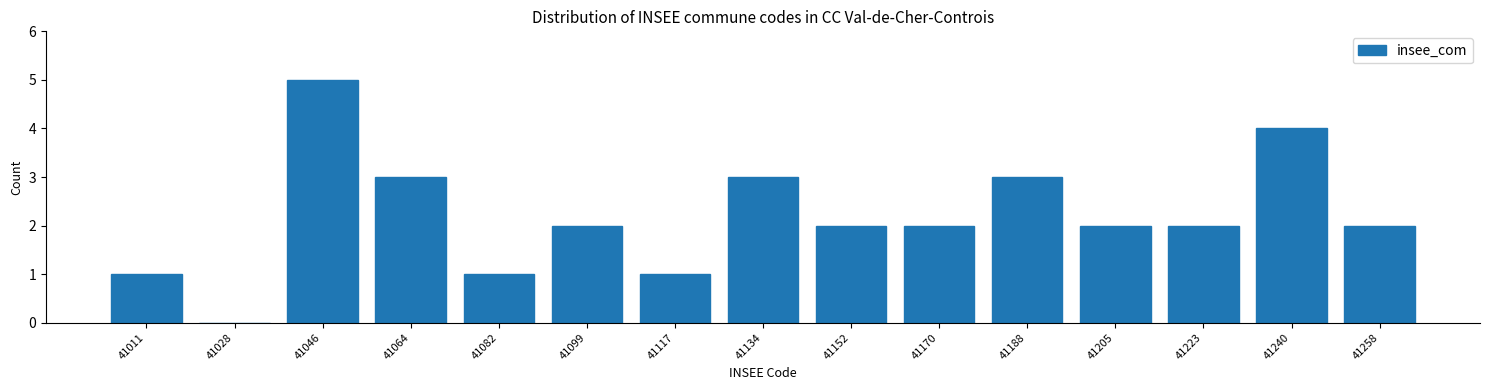

Reading left to right, what are all the values shown in this chart?

41011=1	41028=0	41046=5	41064=3	41082=1	41099=2	41117=1	41134=3	41152=2	41170=2	41188=3	41205=2	41223=2	41240=4	41258=2